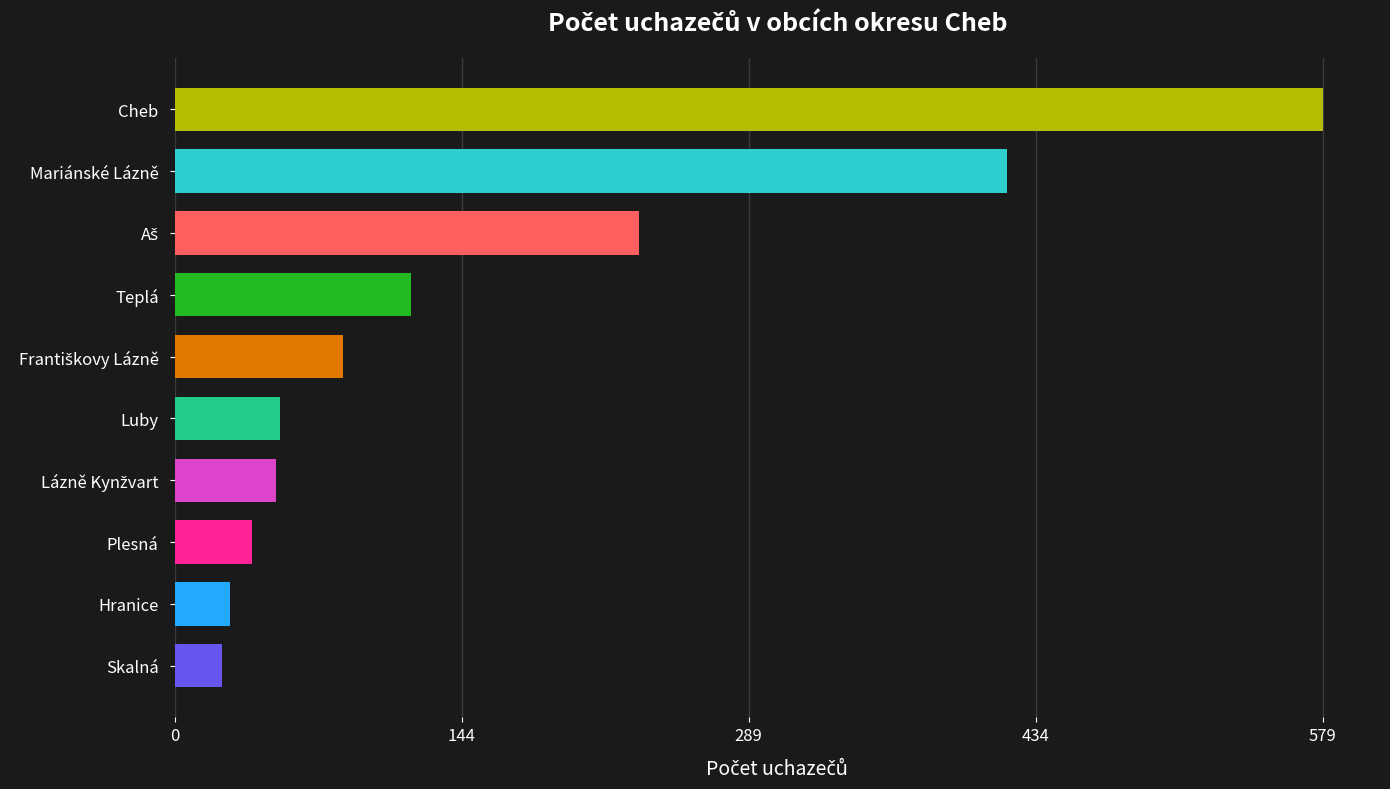

What is the minimum value shown in the chart?

24